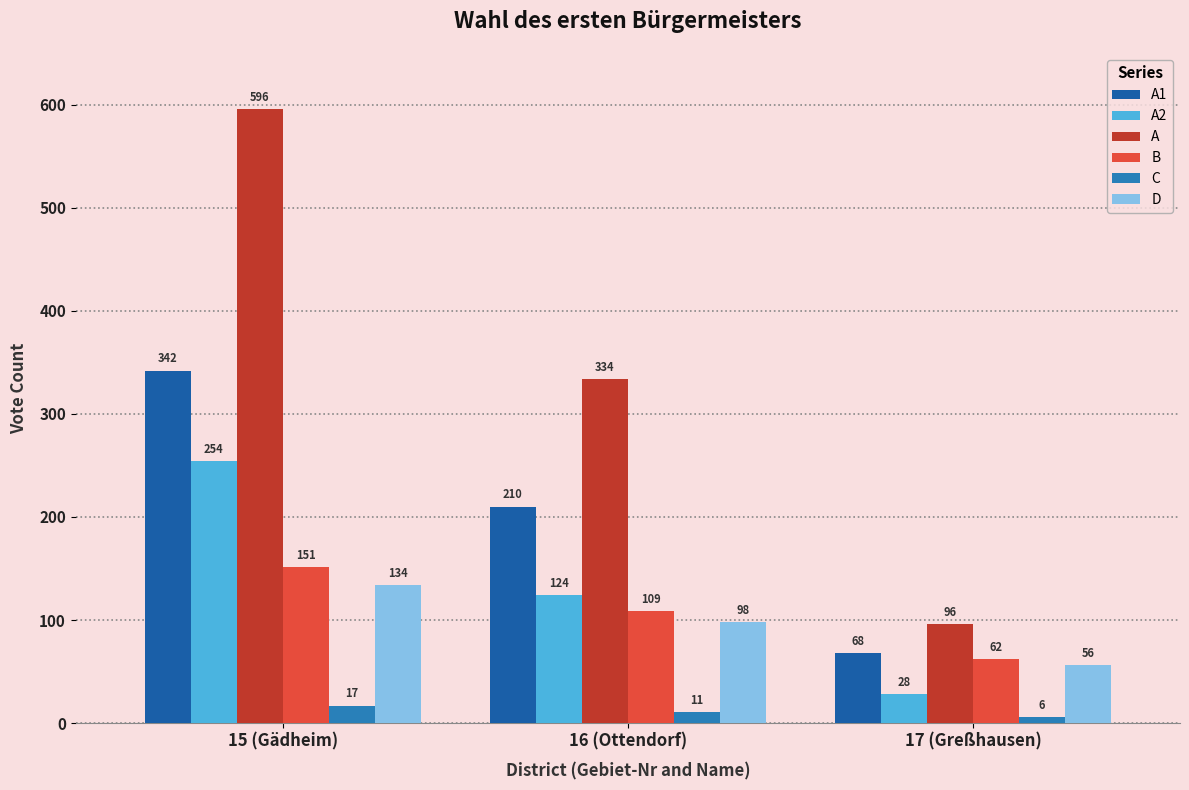

At which label does C first exceed 11?

15 (Gädheim)